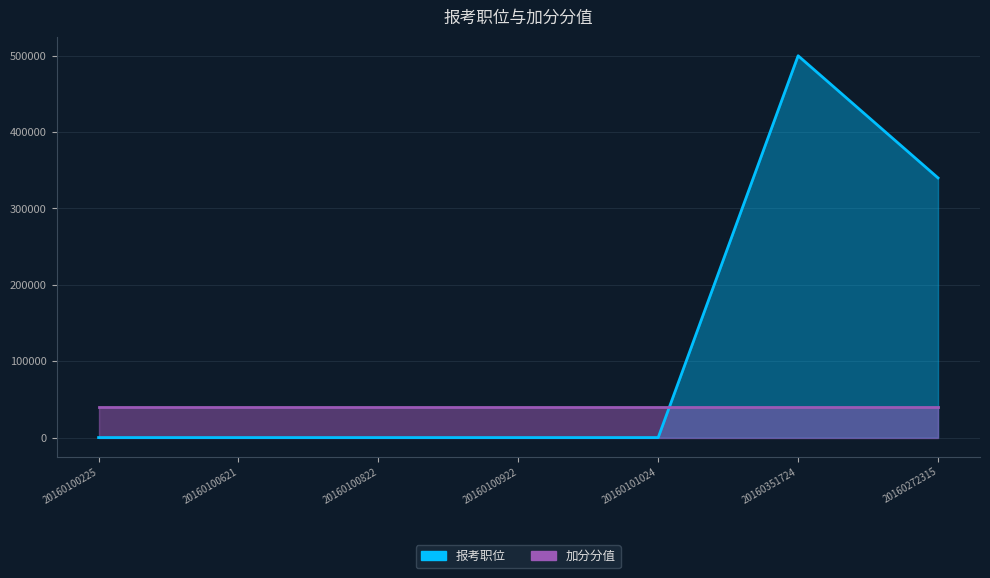

Rank the categories by value from lowest to highest.

20160100225, 20160100621, 20160100822, 20160100922, 20160101024, 20160272315, 20160351724